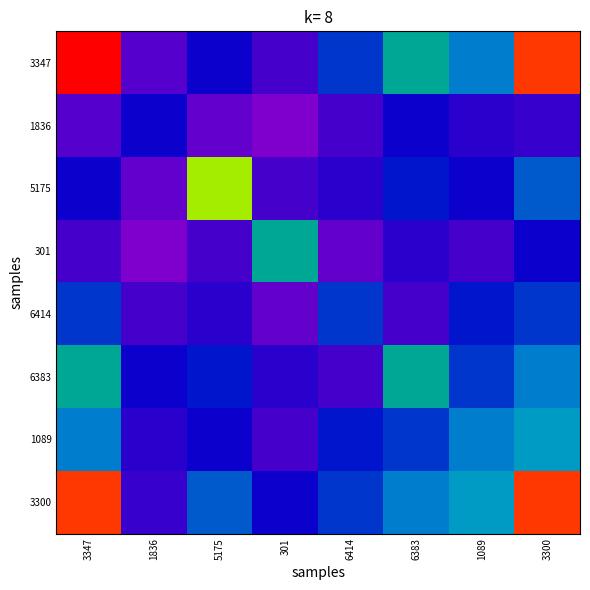

Which series has the largest range (max minus min)?

3347